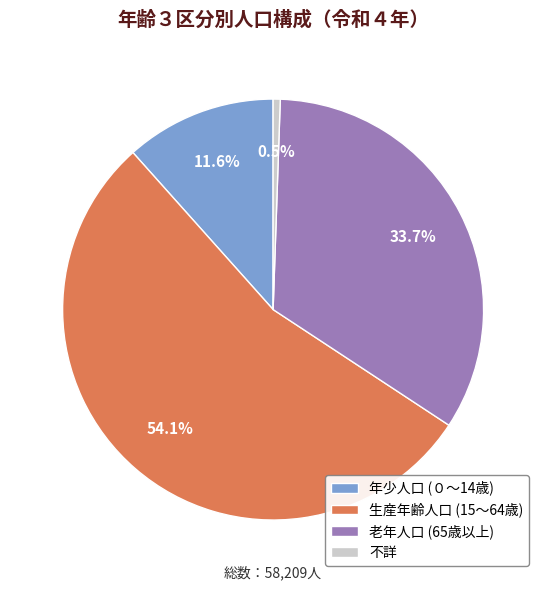

Does 老年人口 (65歳以上) account for over 50% of the chart?

No